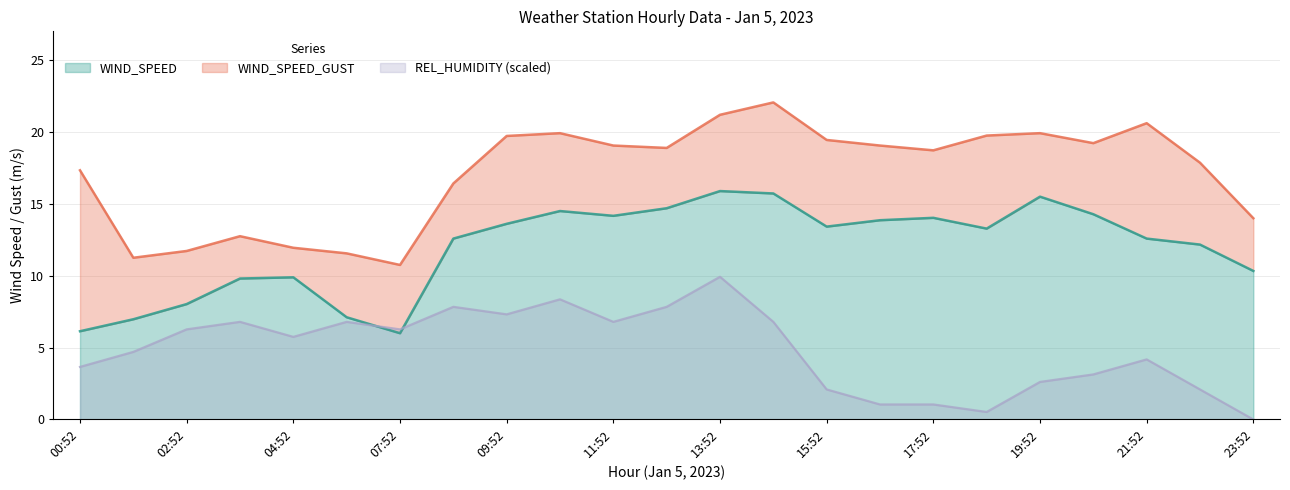

What is the total value across all series at 00:52?

27.1